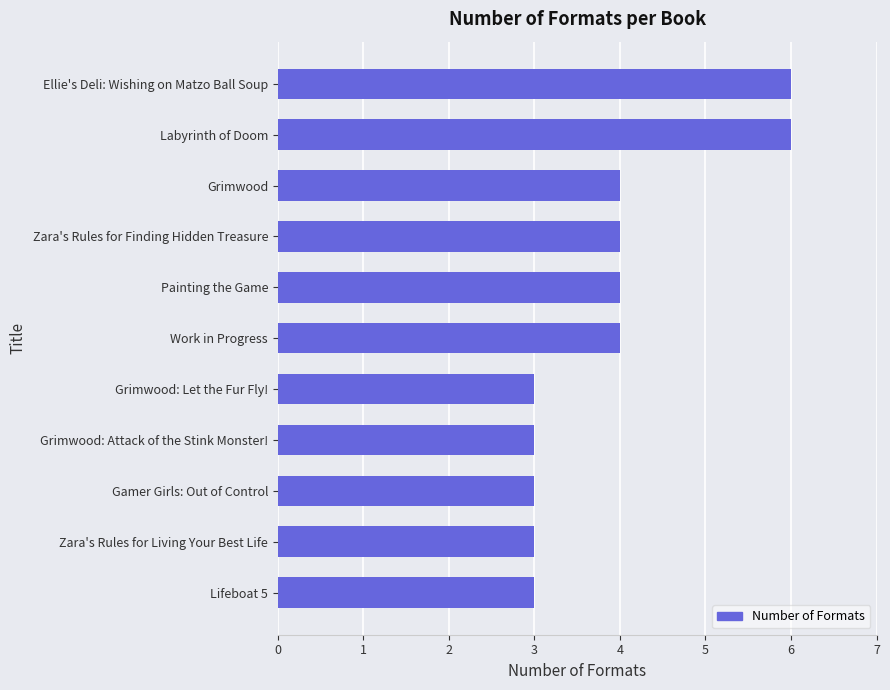

What is the difference between the second highest and second lowest values?

3